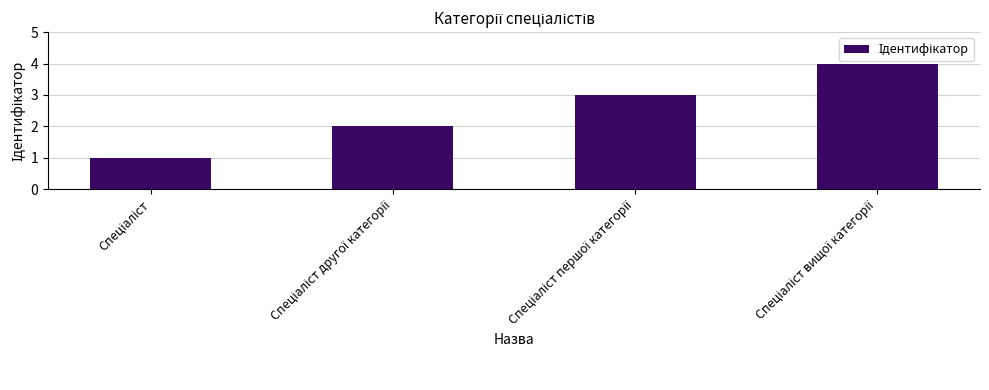

What is the maximum value shown in the chart?

4